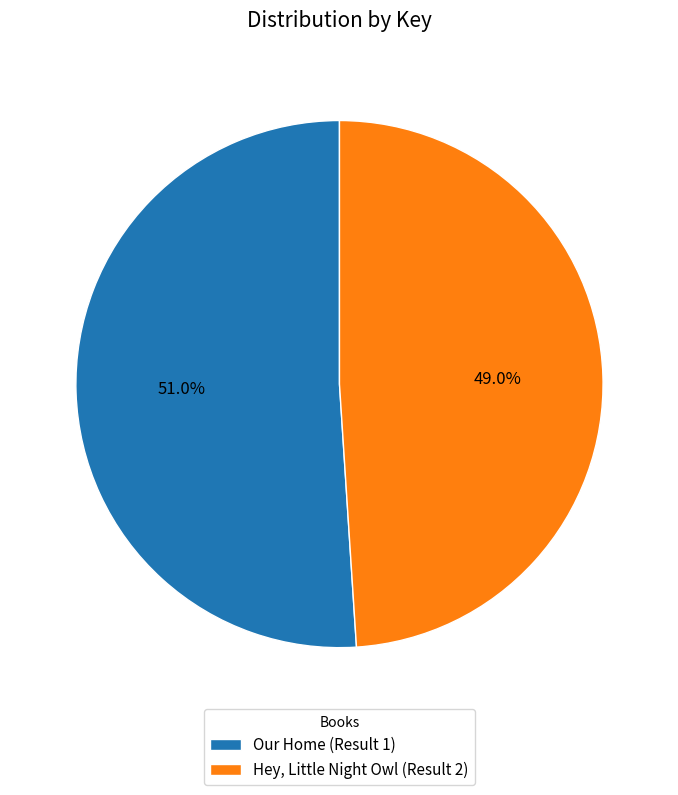

True or false: Hey, Little Night Owl (Result 2) accounts for 49% of the total.

True